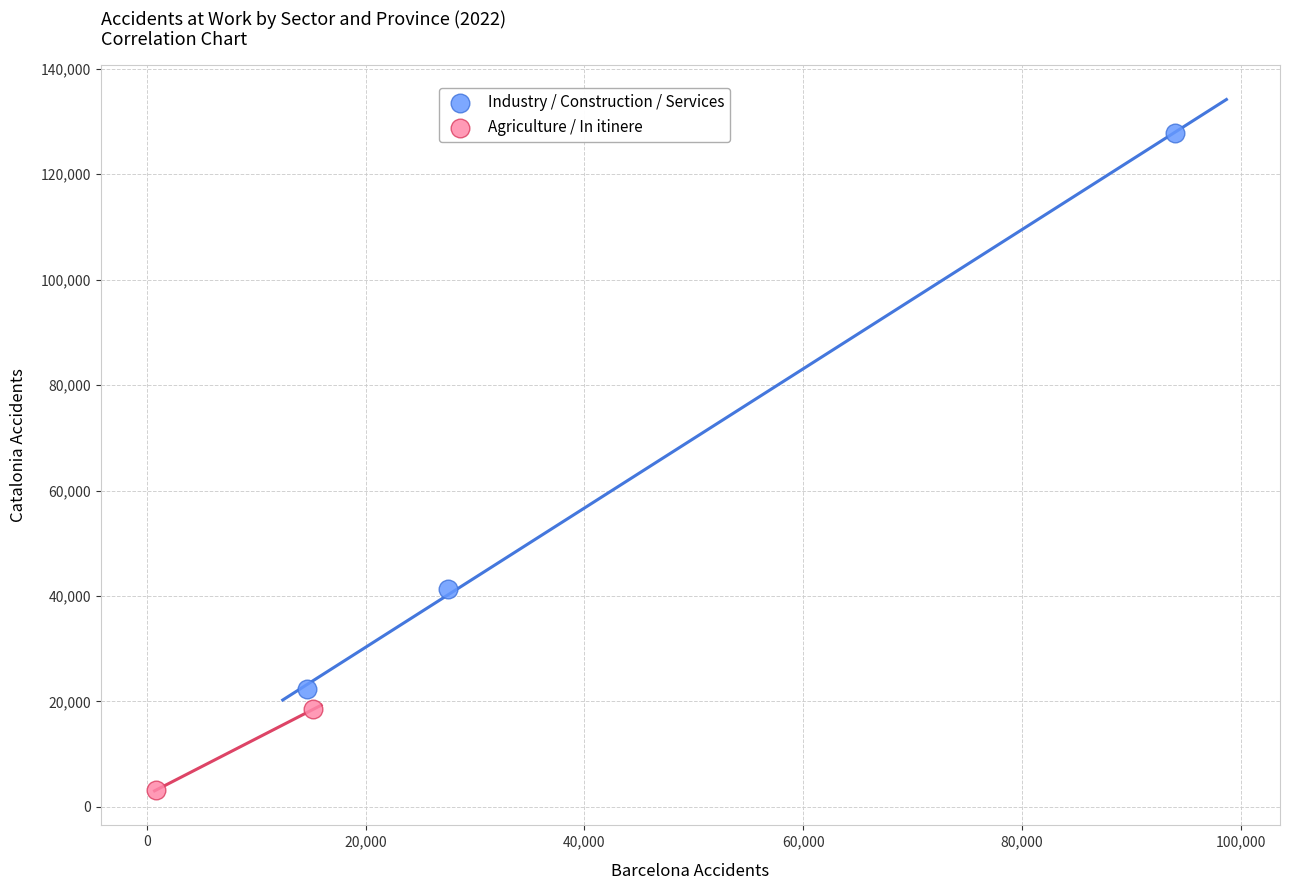

Which series contains the lowest Y value?

Agriculture / In itinere